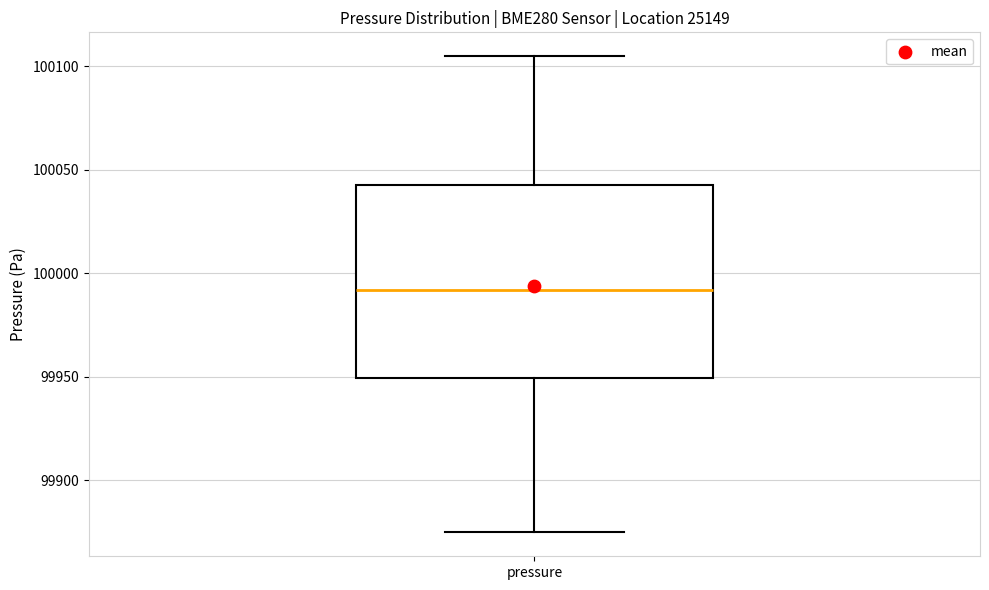

Transcribe this box plot: give where the median line is, the range the box spans, and where the two whiskers end, as read against the y-axis. The values are not printed on the chart, so give them approximately, as read against the axis.

median 99990, box 99950 to 100045, whiskers 99875 to 100105